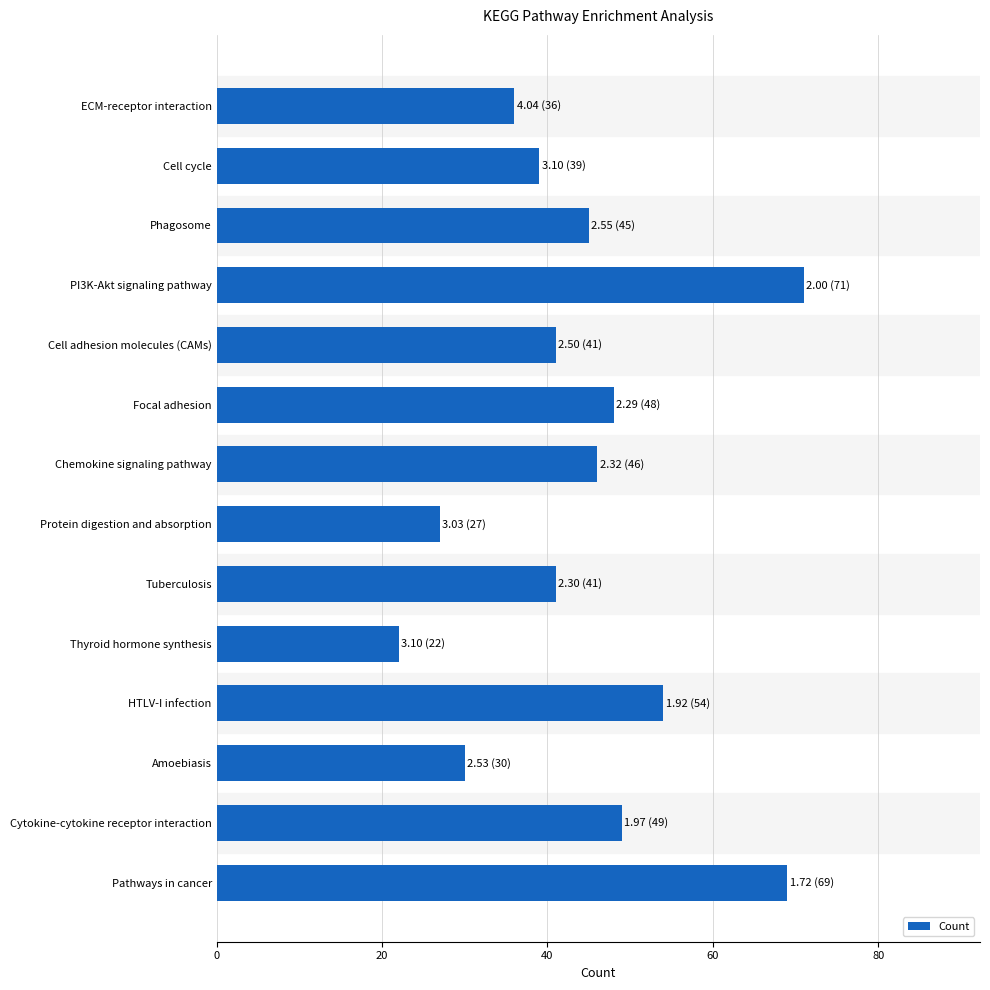

At which category does the chart reach its minimum across all series?

Thyroid hormone synthesis